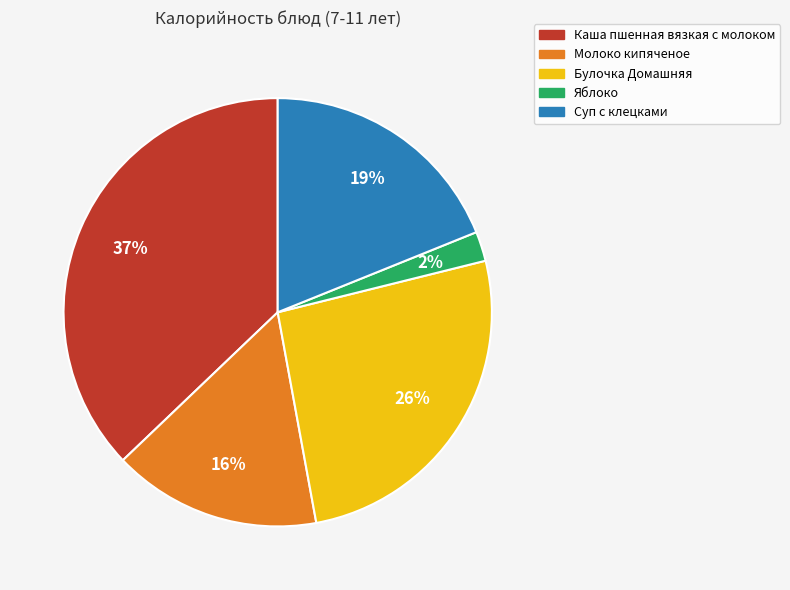

Count the number of slices in the pie.

5